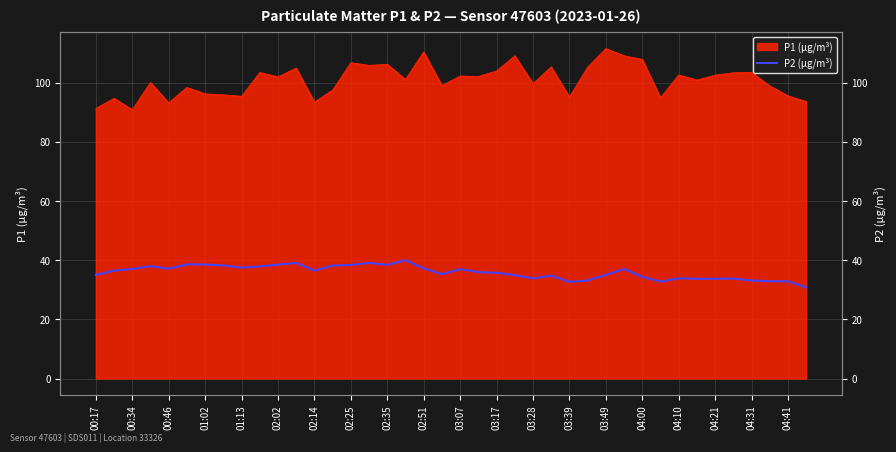

Is it true that the value at 25 is 58.8?

False